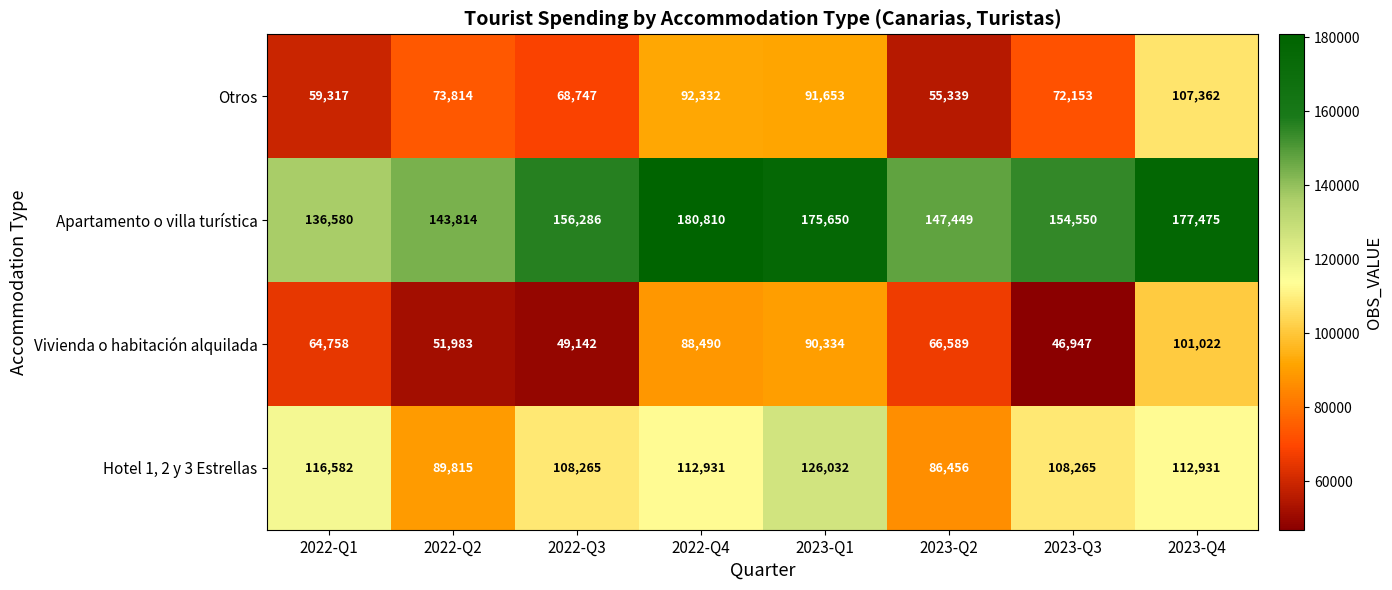

What is the sum of the Vivienda o habitación alquilada values at 2023-Q1 and 2023-Q3?

137281